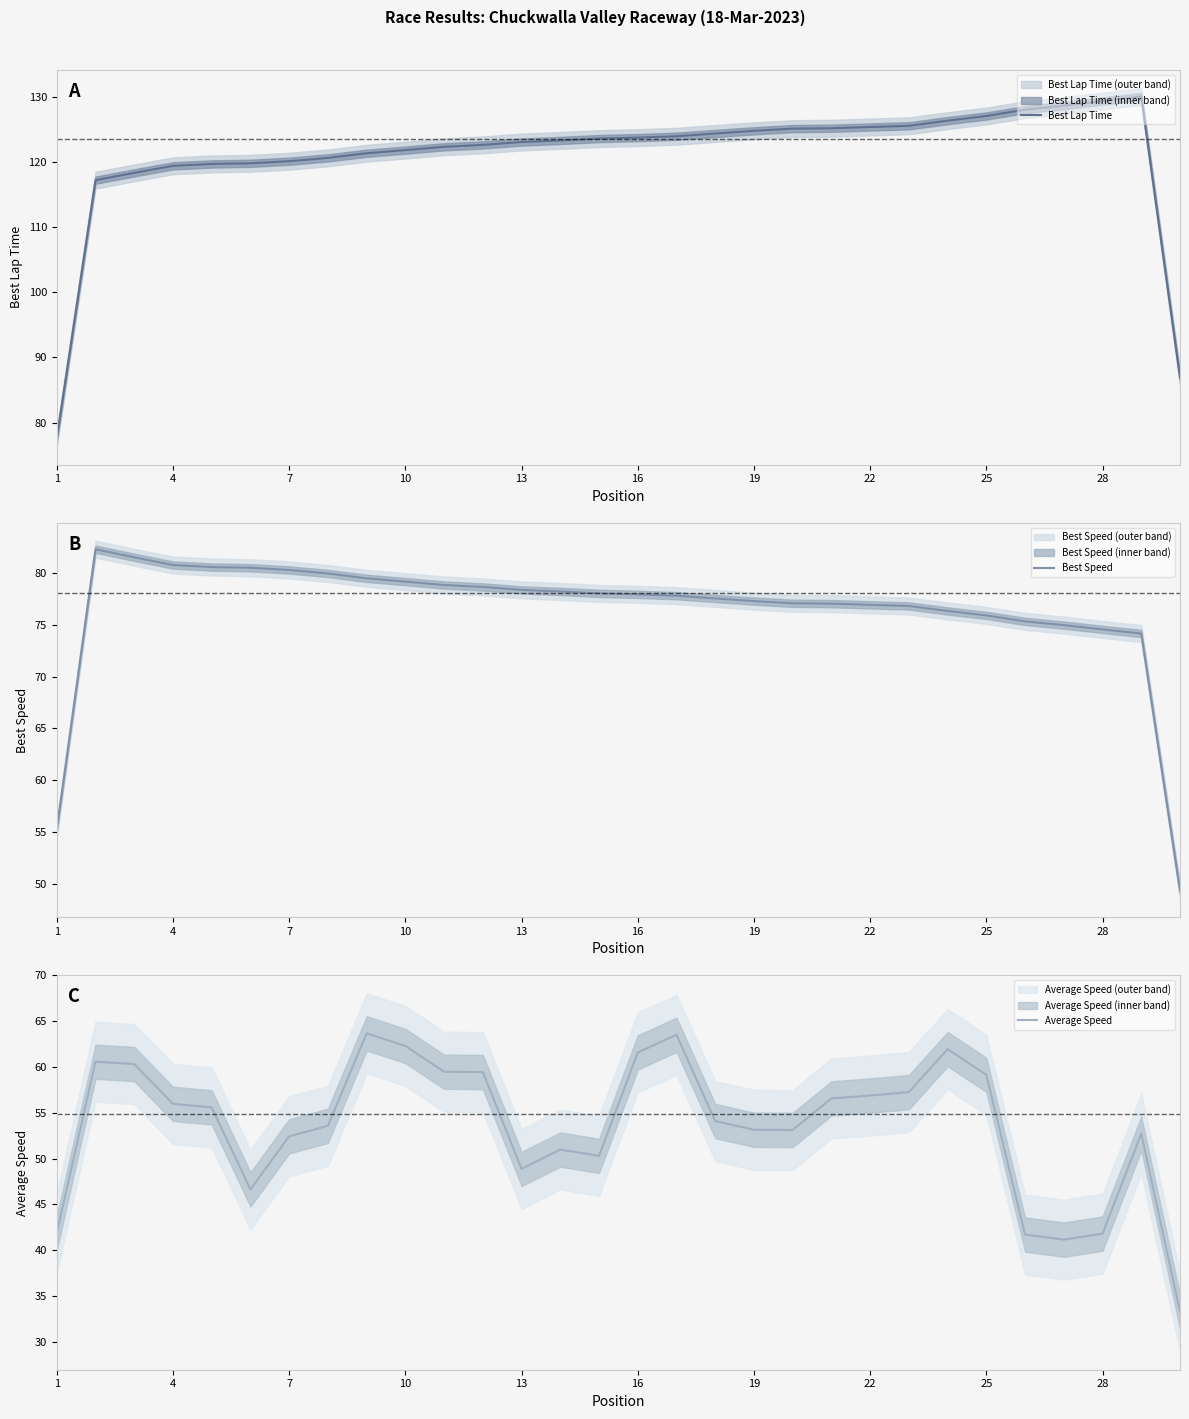

What is the smallest value displayed?

33.3